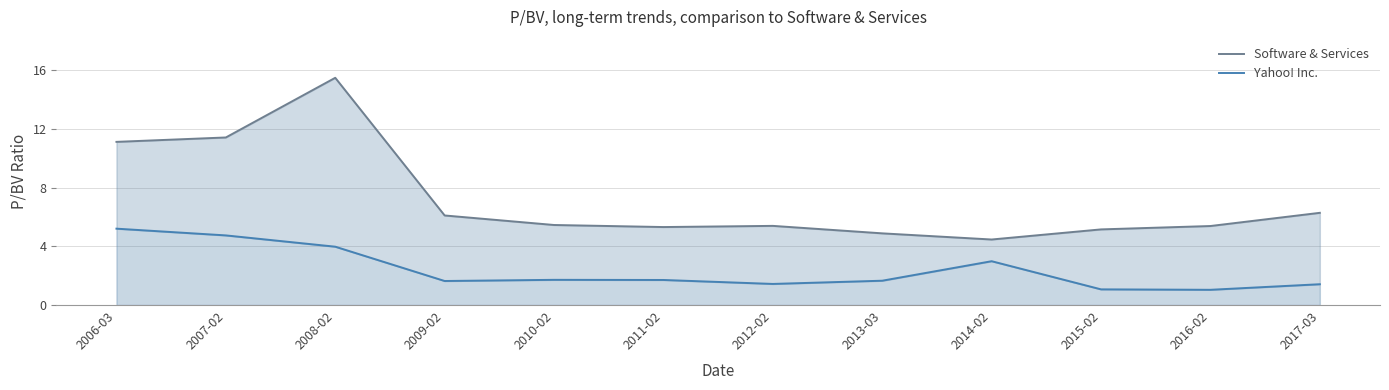

What is the total value across all series at 2011-02?

7.0